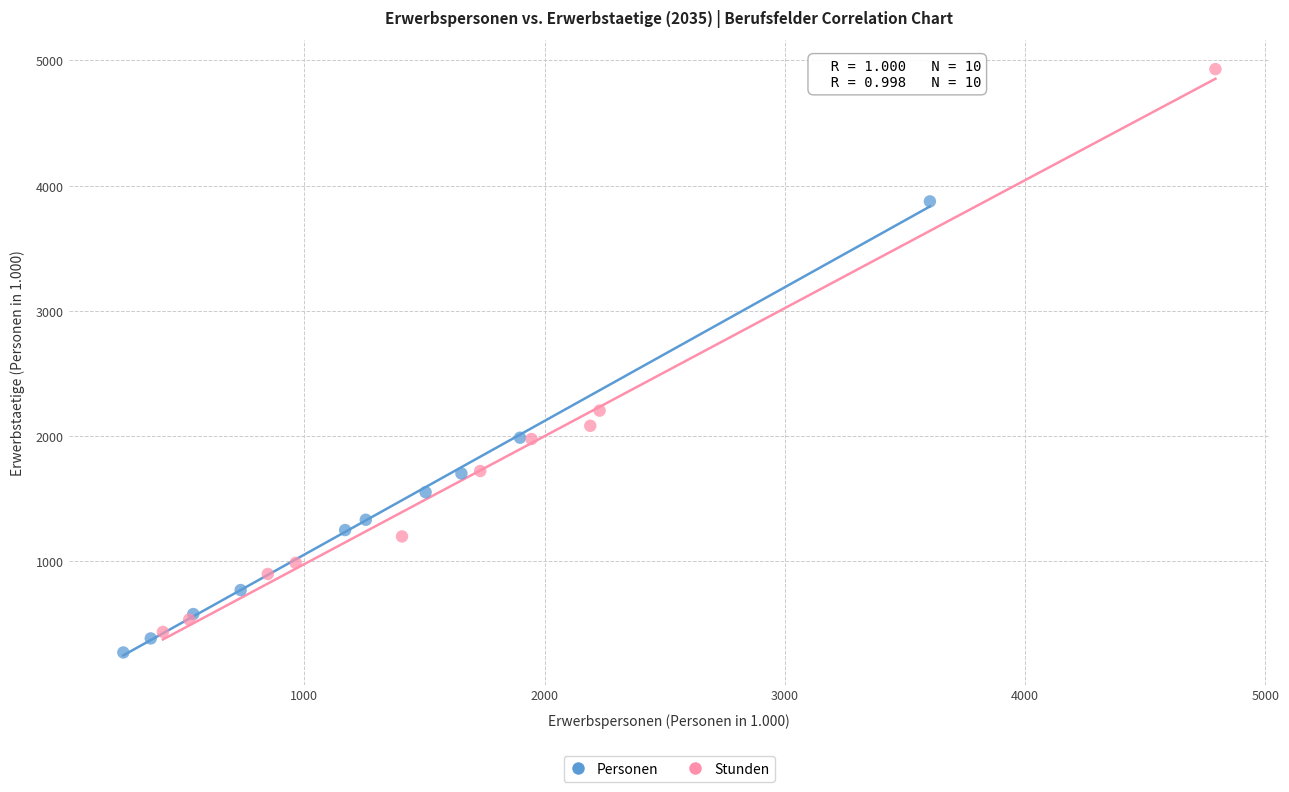

What are all the series names shown in the legend?

Personen, Stunden